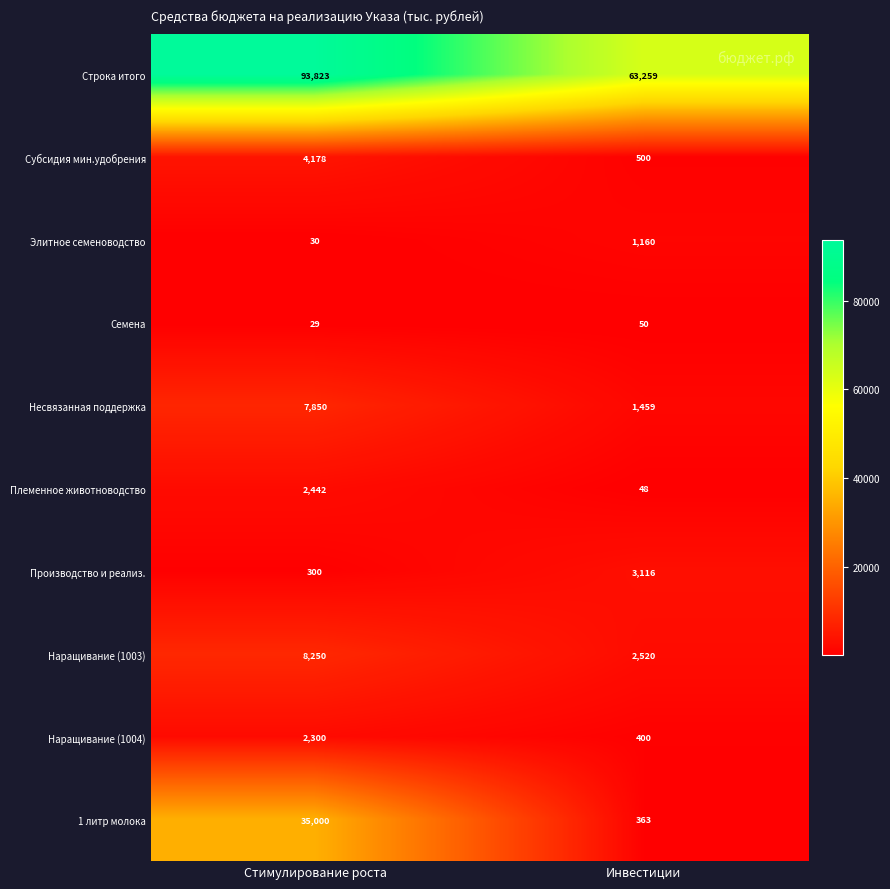

Rank the categories by Наращивание (1003) value from lowest to highest.

Инвестиции, Стимулирование роста